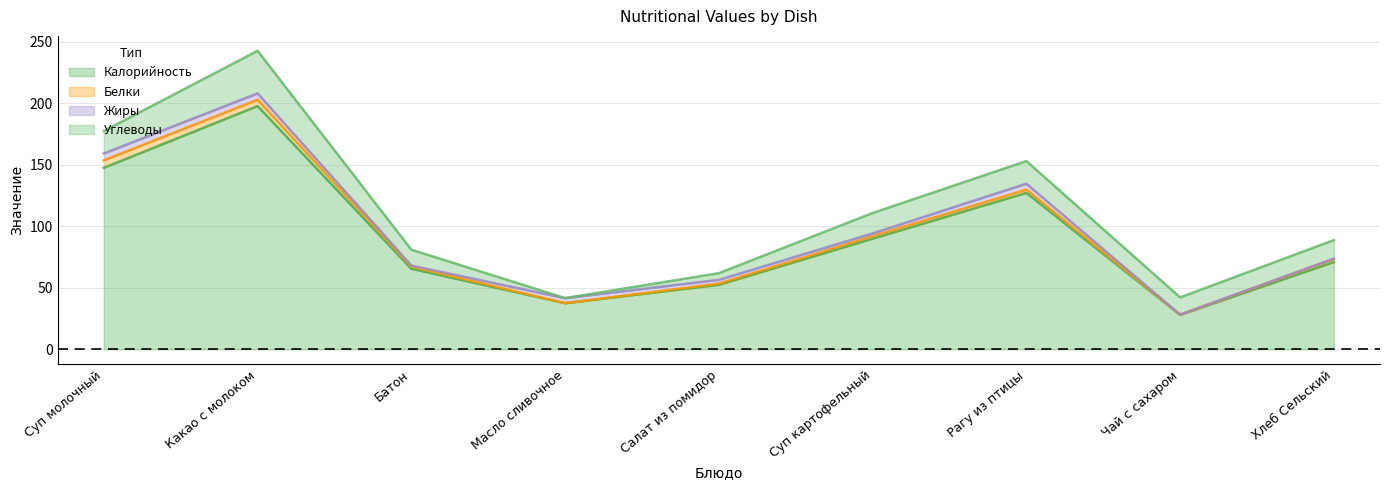

What position from the right is Батон?

7